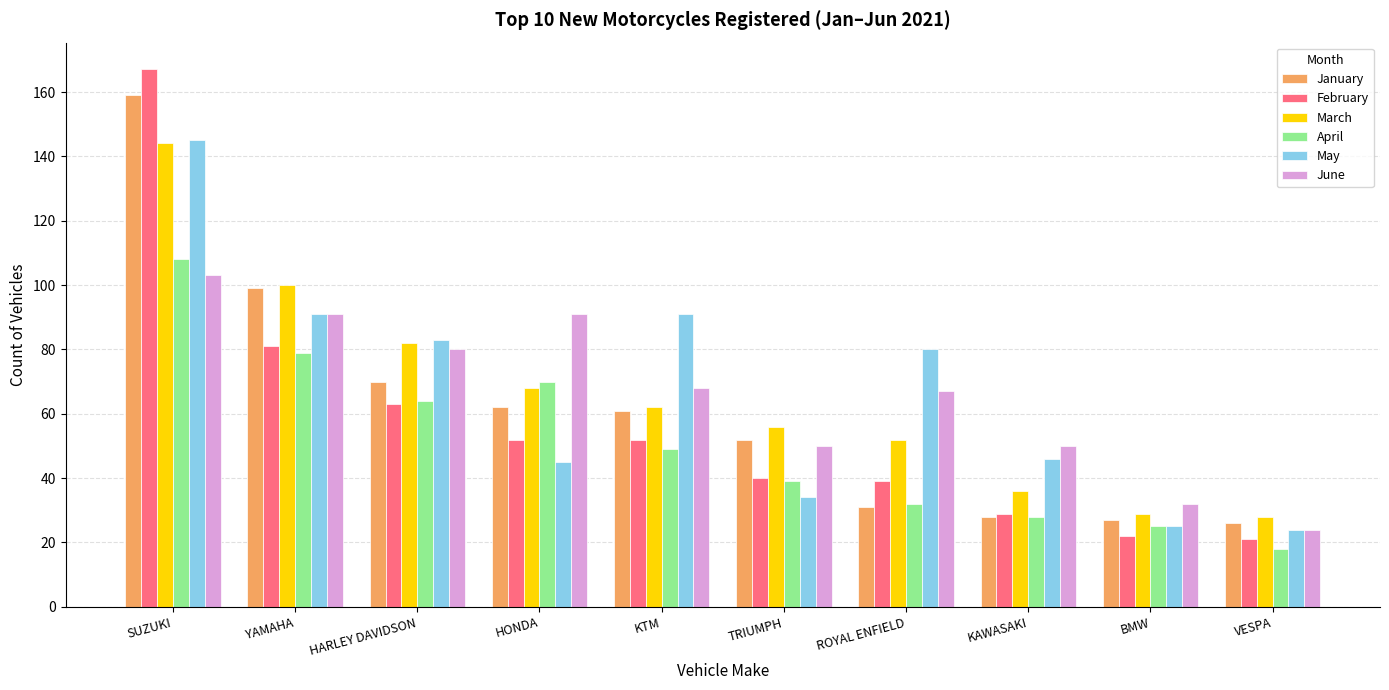

What is the label of the 10th bar from the left?

VESPA